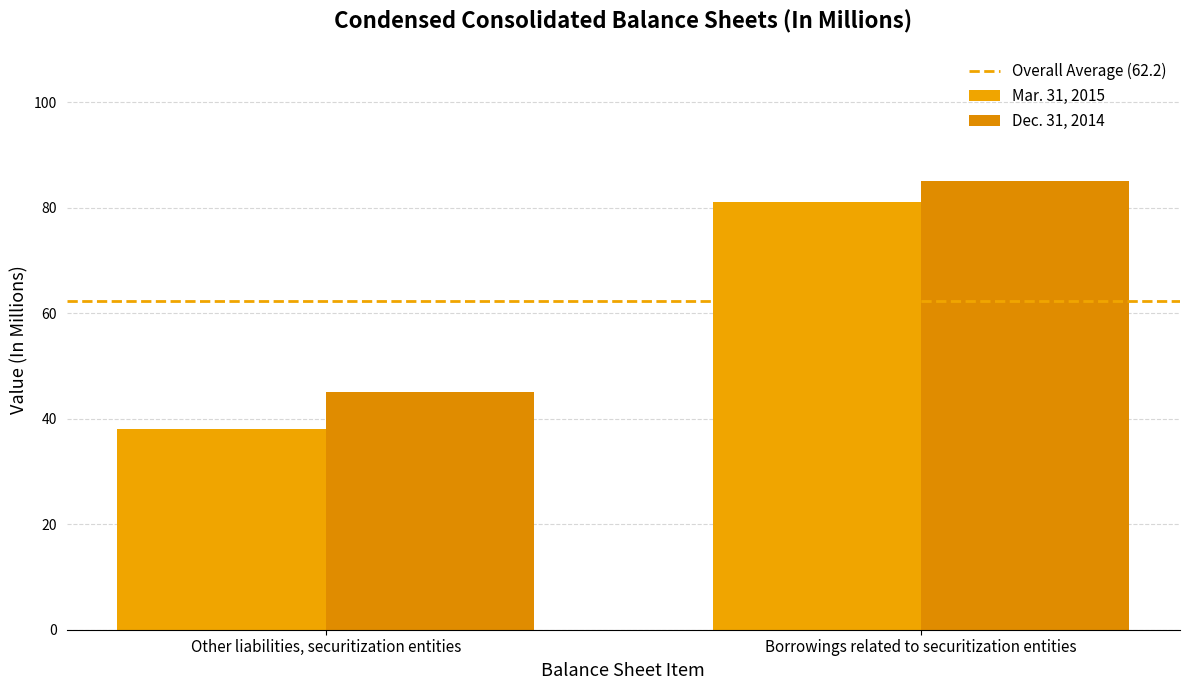

How many groups of bars are there?

2